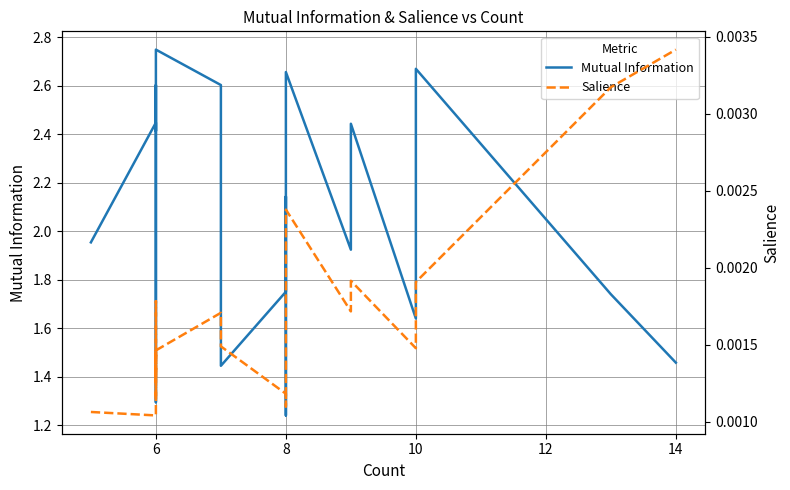

How many lines are shown in the chart?

2